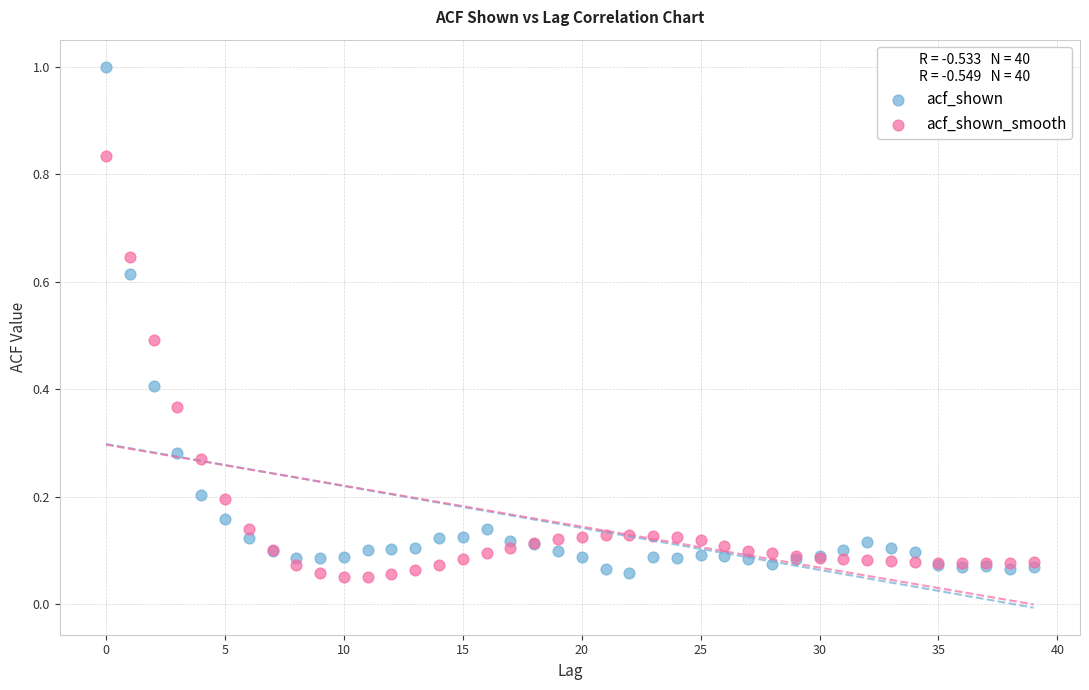

What are all the series names shown in the legend?

acf_shown, acf_shown_smooth